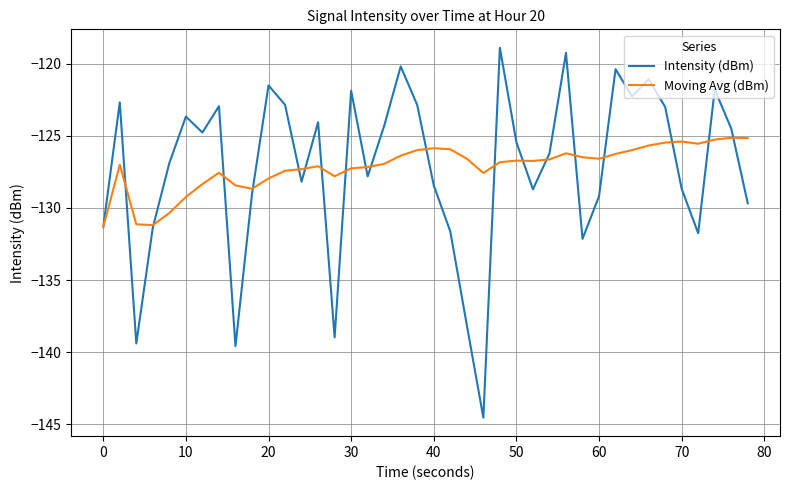

Which series has the largest range (max minus min)?

Intensity (dBm)